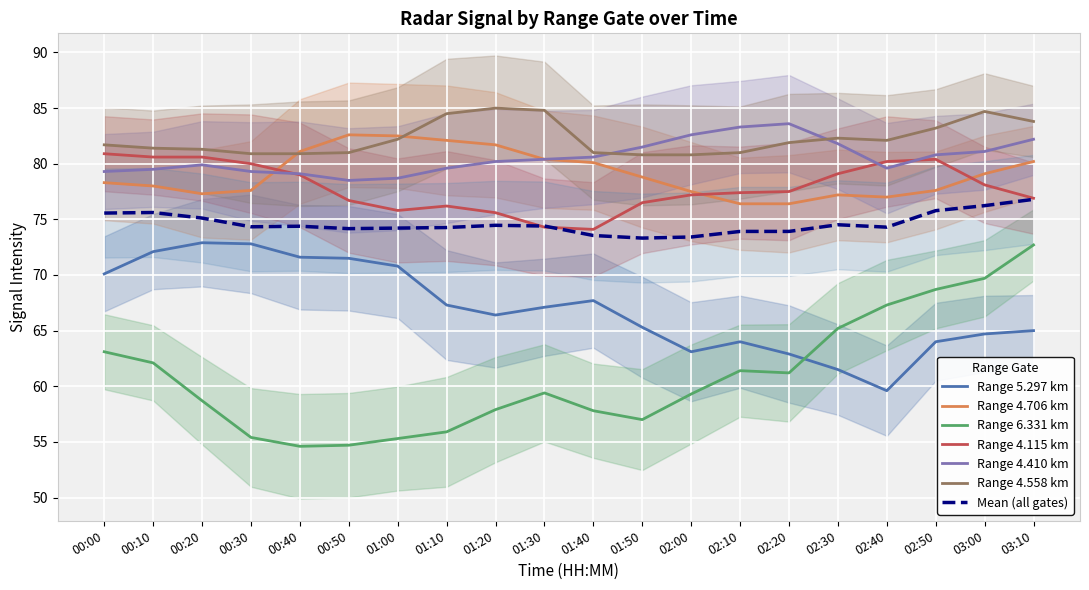

Is this an area chart (filled region under the line)?

No